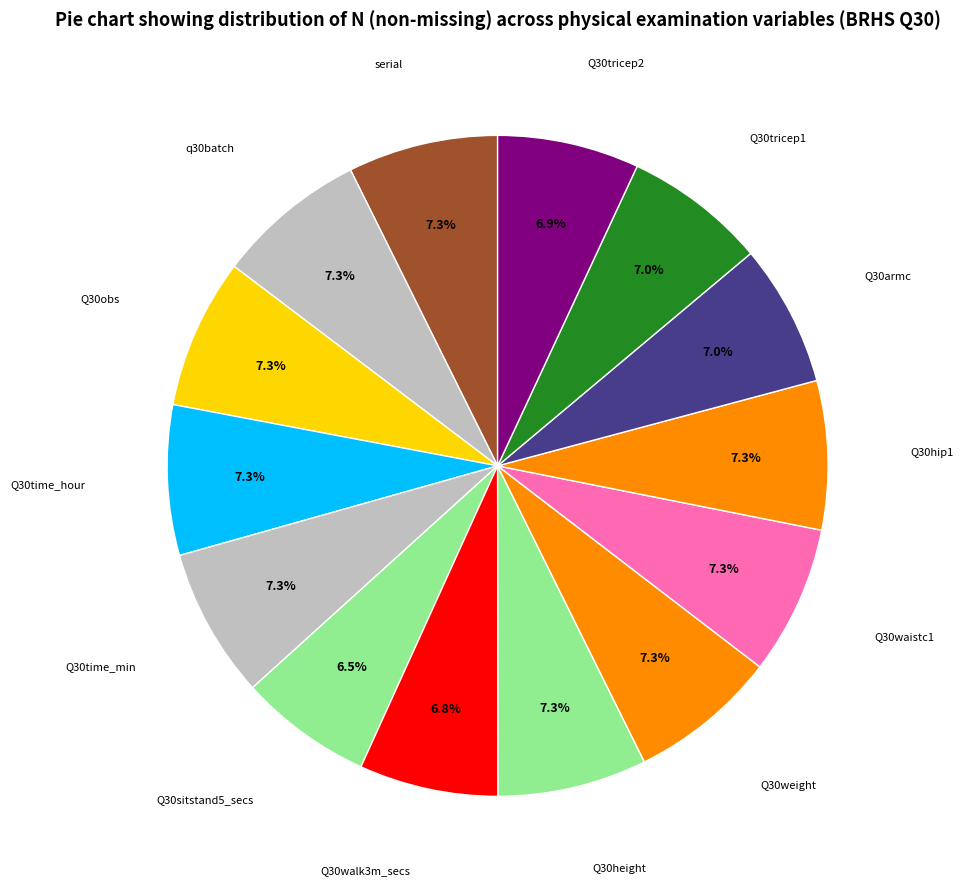

To the nearest percent, what is the difference between the largest and smallest slice percentages?

1%